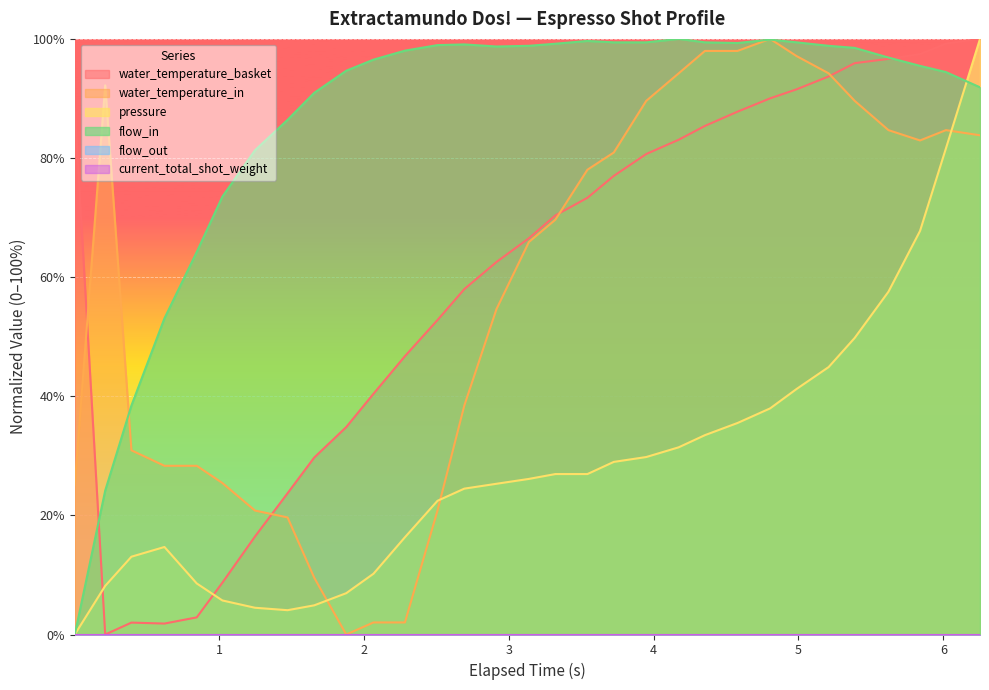

True or false: water_temperature_in has more than 2 interior local peaks.

True